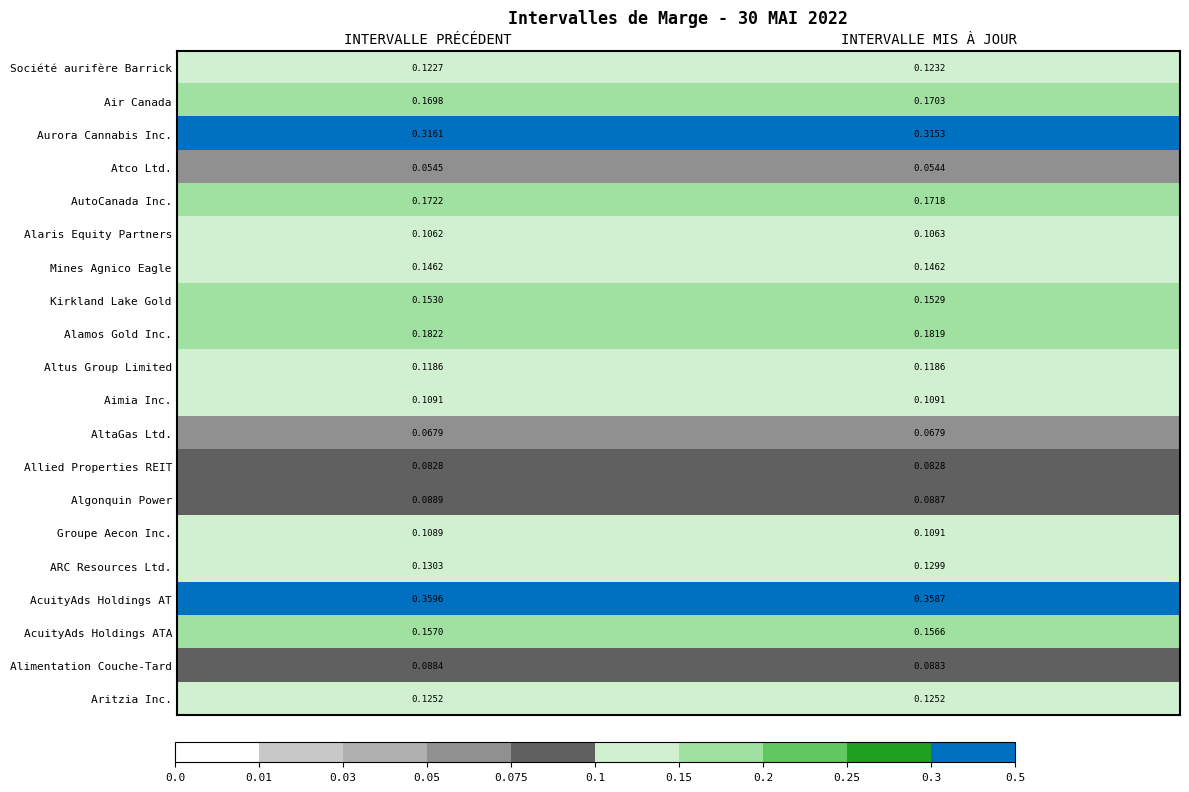

Which label corresponds to the largest value in the chart?

INTERVALLE PRÉCÉDENT